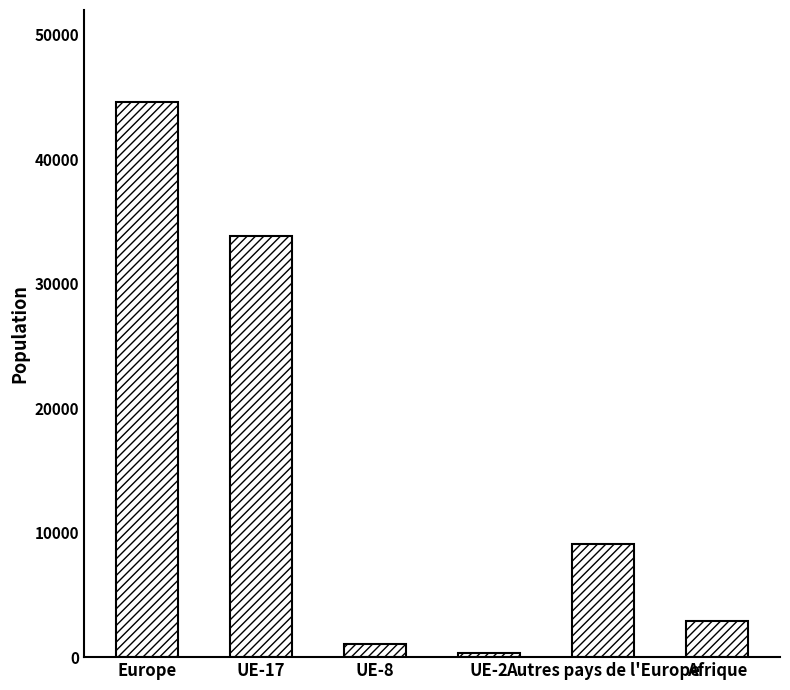

How many categories are shown in the chart?

6